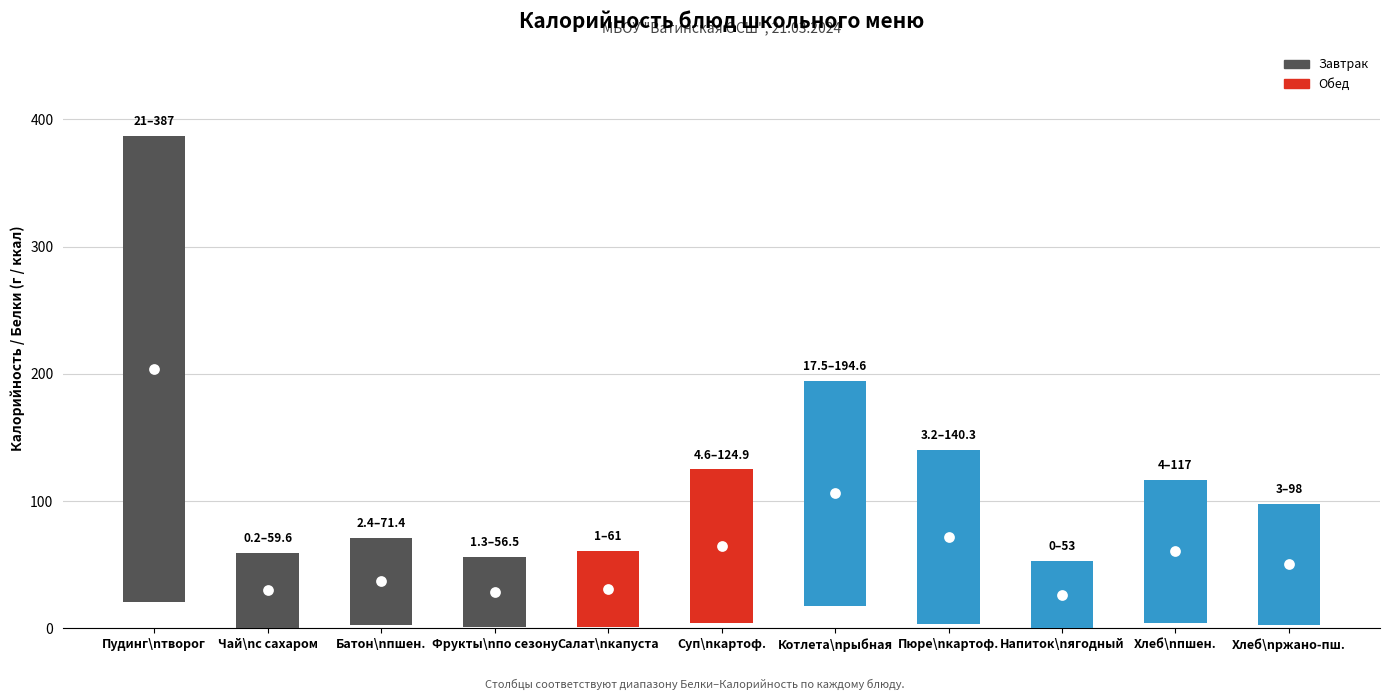

Which has a higher value, Напиток\nягодный or Хлеб\nржано-пш.?

Хлеб\nржано-пш.